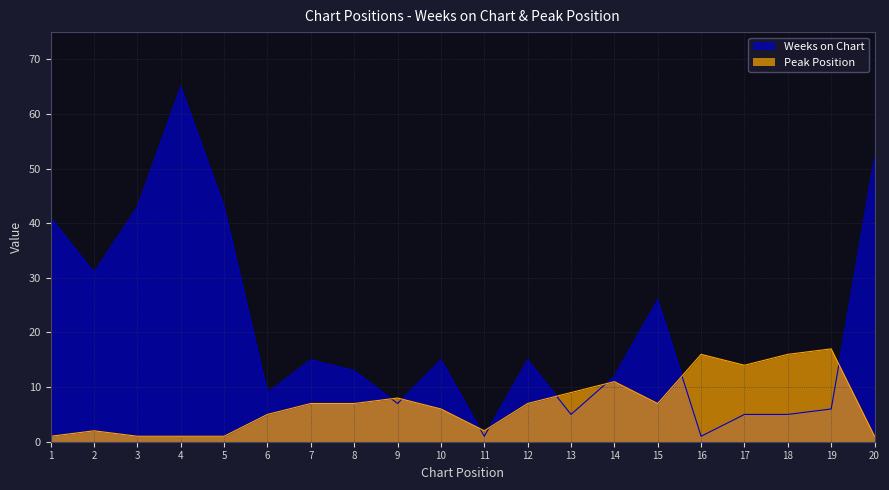

Reading left to right, list all the values displayed in this chart.

Weeks on Chart: 41	31	43	65	43	9	15	13	7	15	1	15	5	12	26	1	5	5	6	52
Peak Position: 1	2	1	1	1	5	7	7	8	6	2	7	9	11	7	16	14	16	17	1